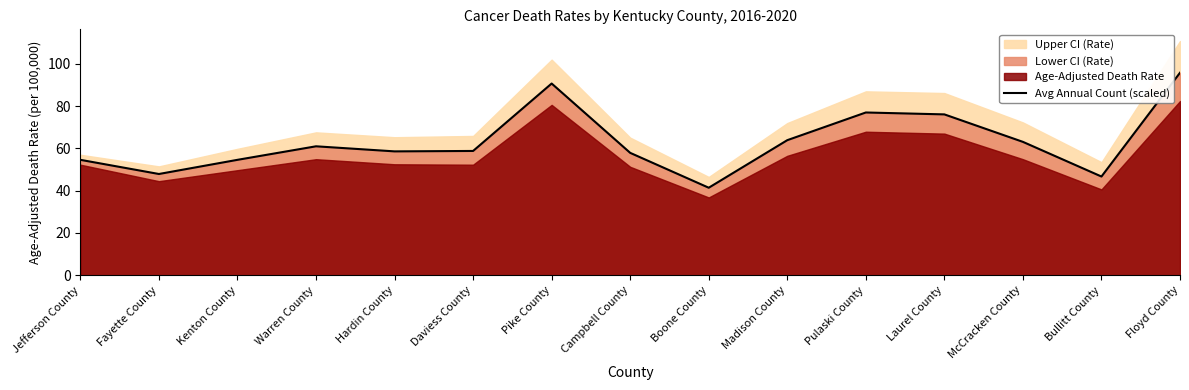

Count the number of values greater than 58.

9